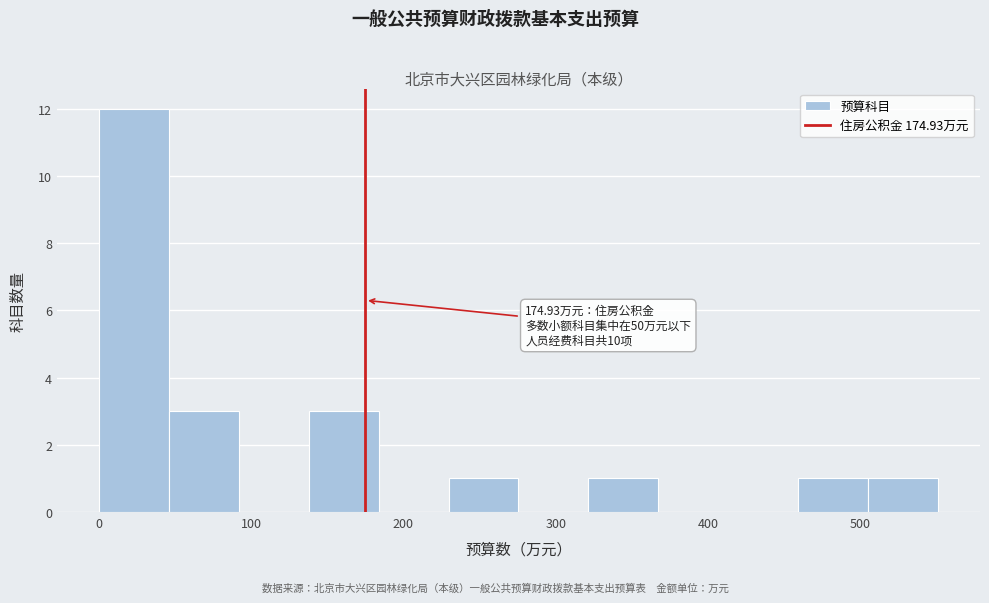

Which range on the x-axis has the tallest bar?

0 to 50